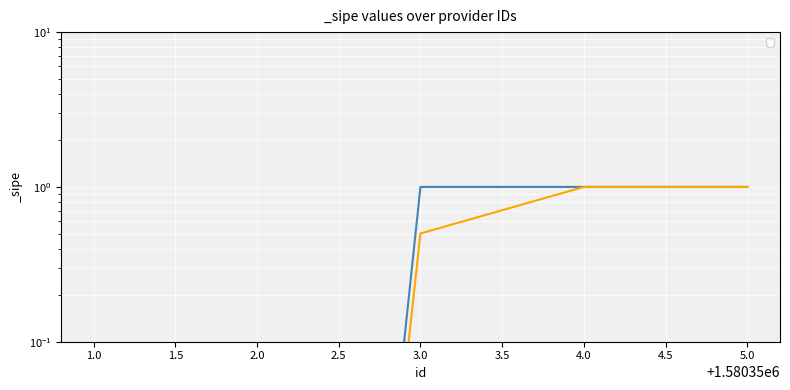

True or false: the data shows 1.0 at 4.0.

True